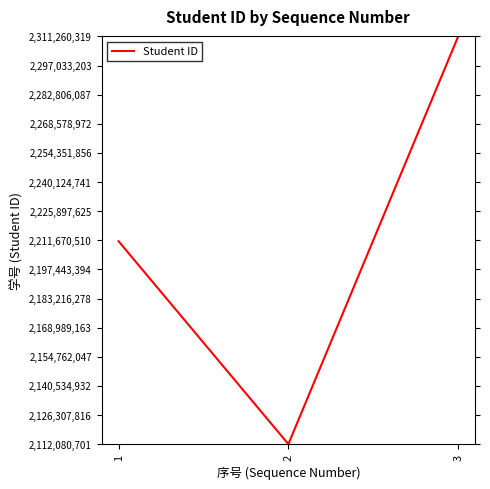

Approximately how many times larger is the value at 3 compared to 2?

1.1